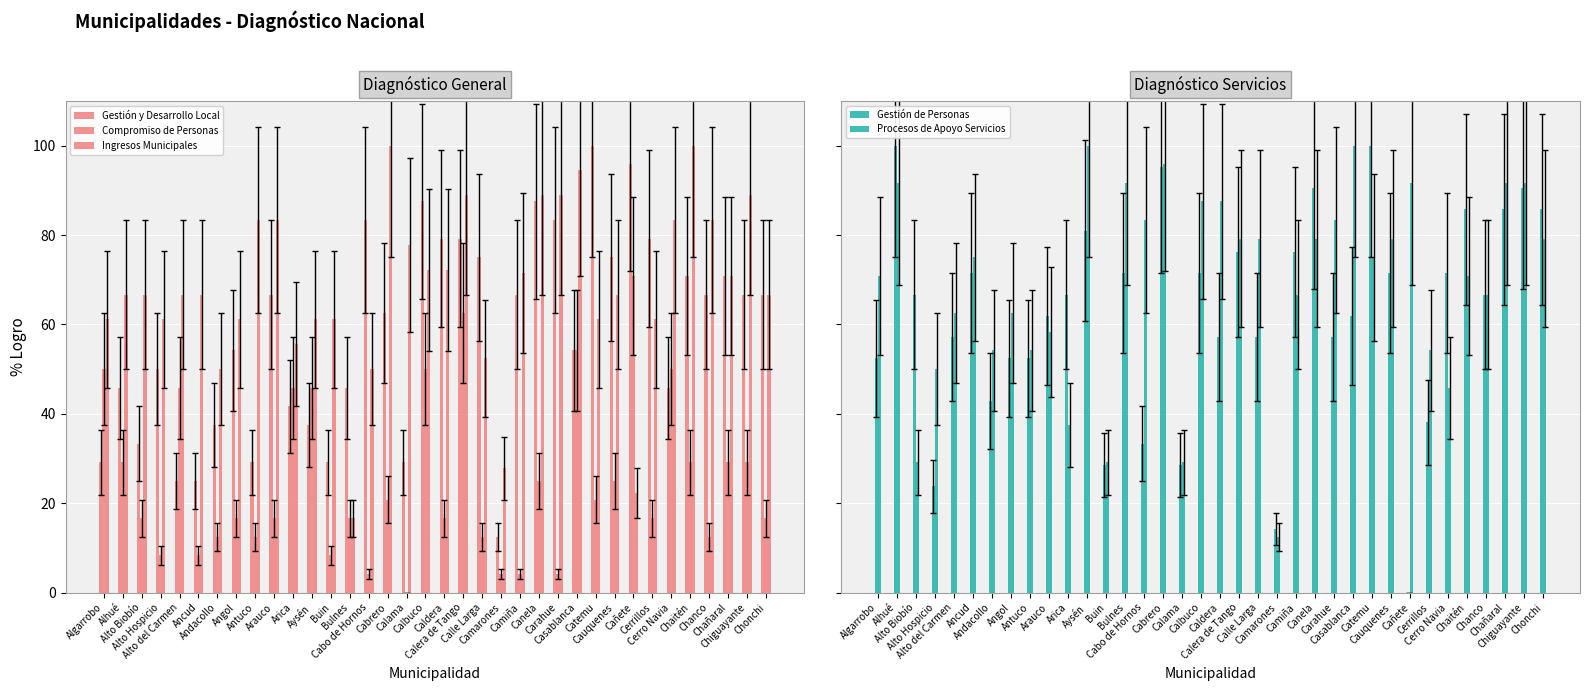

What is the sum of the Compromiso de Personas values at Angol and Alto Biobío?

33.3